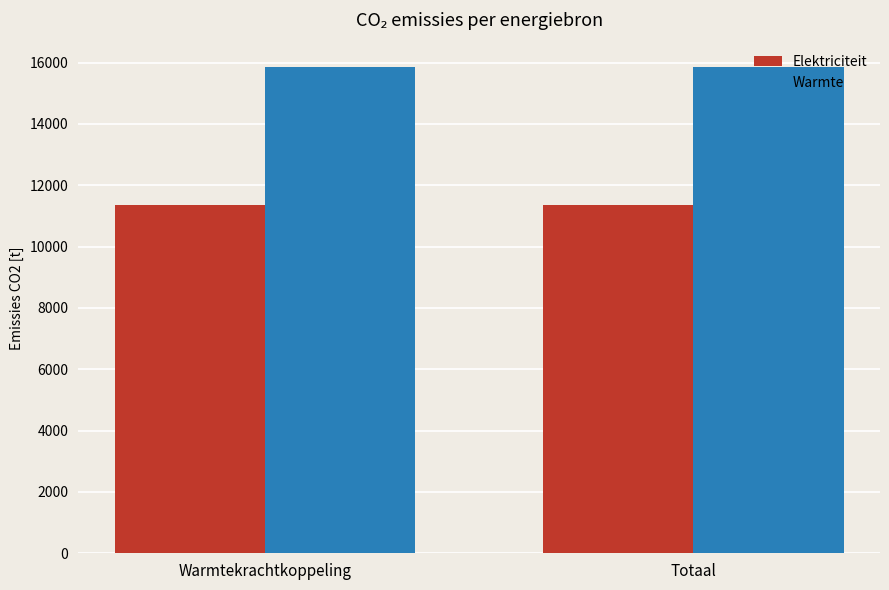

How many categories are shown in the chart?

2